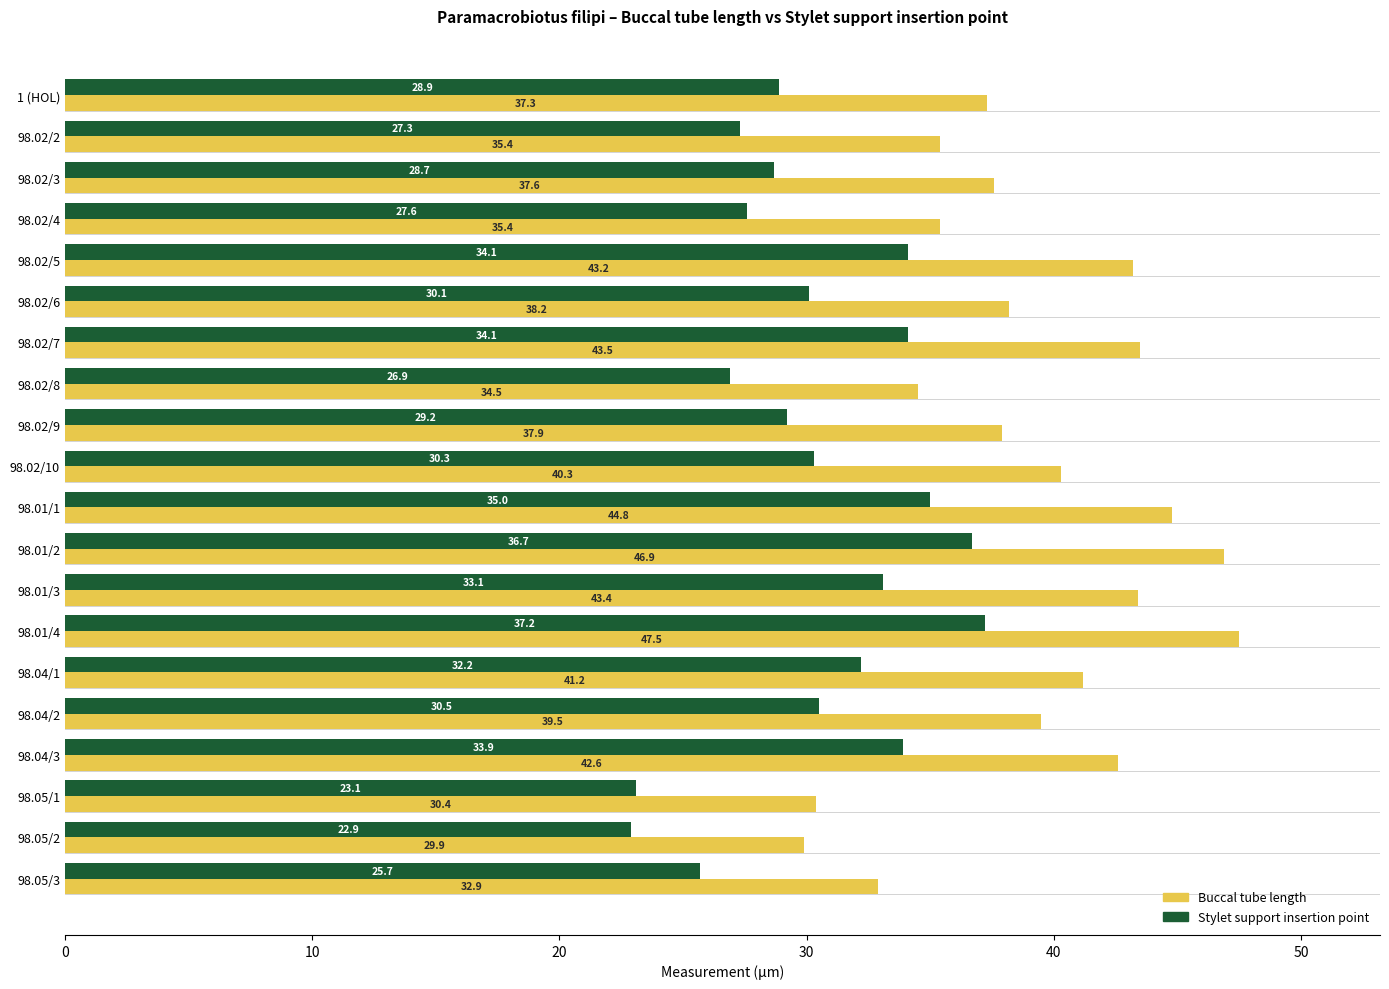

List the series in order of their overall mean, highest first.

Buccal tube length, Stylet support insertion point